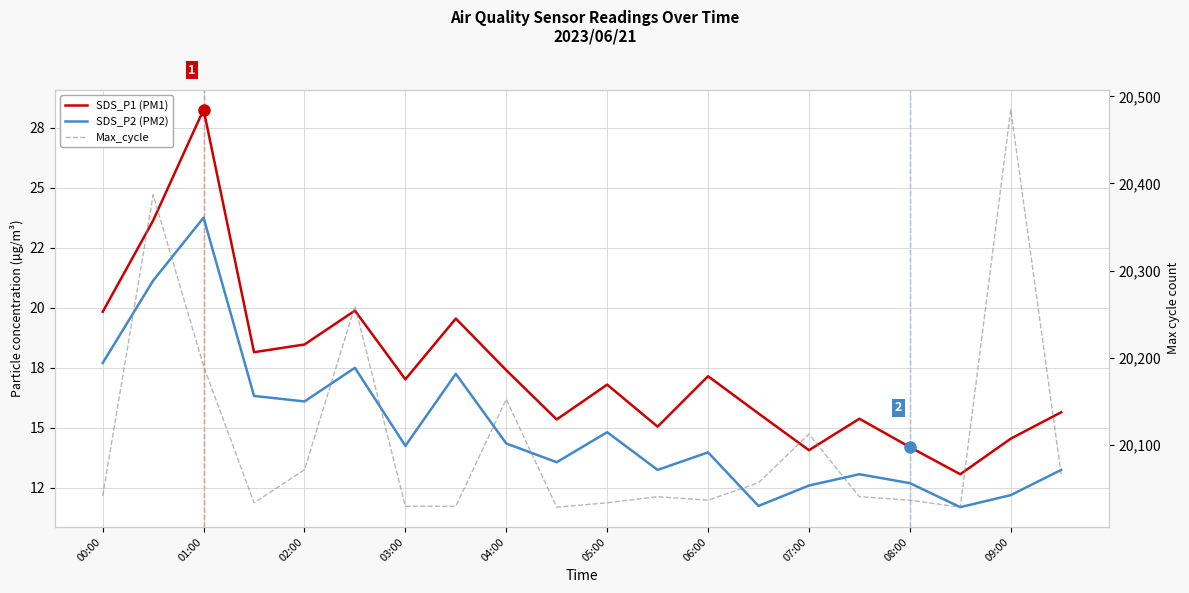

How many interior local peaks does the Max_cycle series have?

6